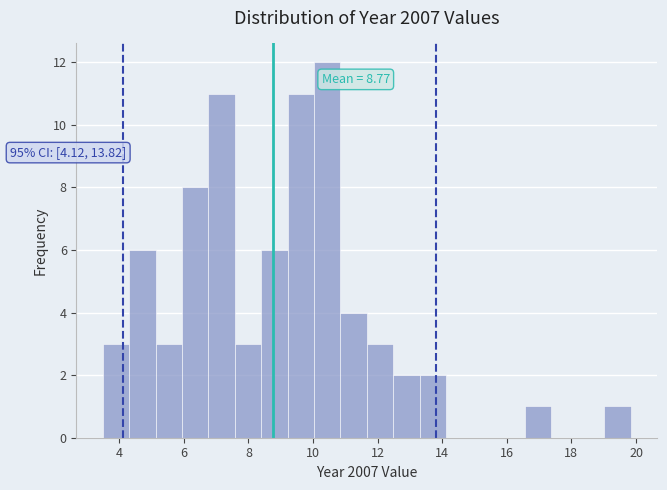

Which range on the x-axis has the tallest bar?

10.0 to 10.8